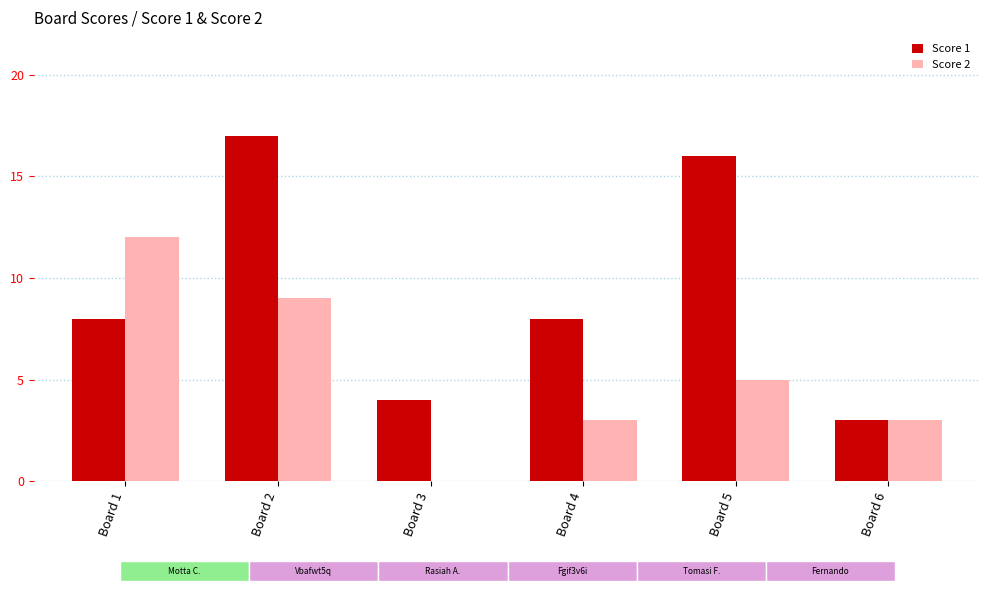

What is the spread (max minus min) of values at Board 5?

11